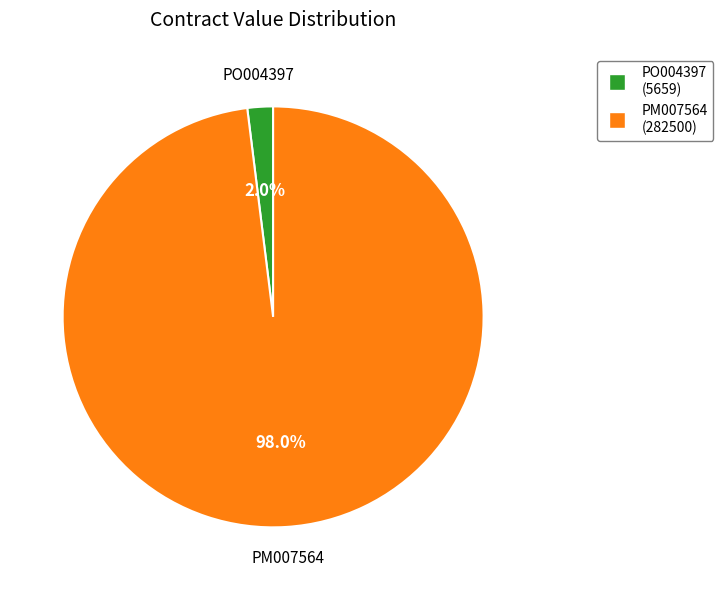

Does any single category account for the majority?

Yes